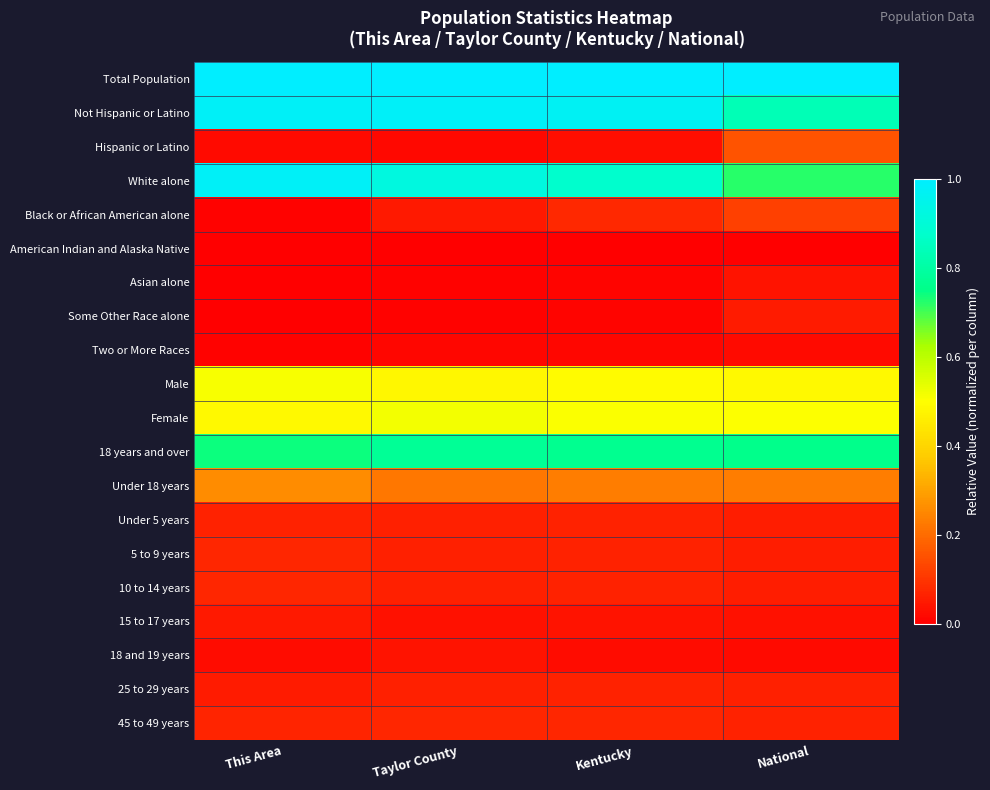

How many distinct data groups are displayed?

20